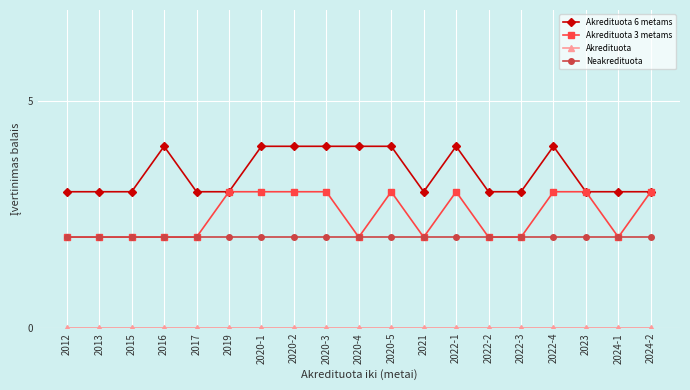

At how many categories does at least one series exceed 0?

19